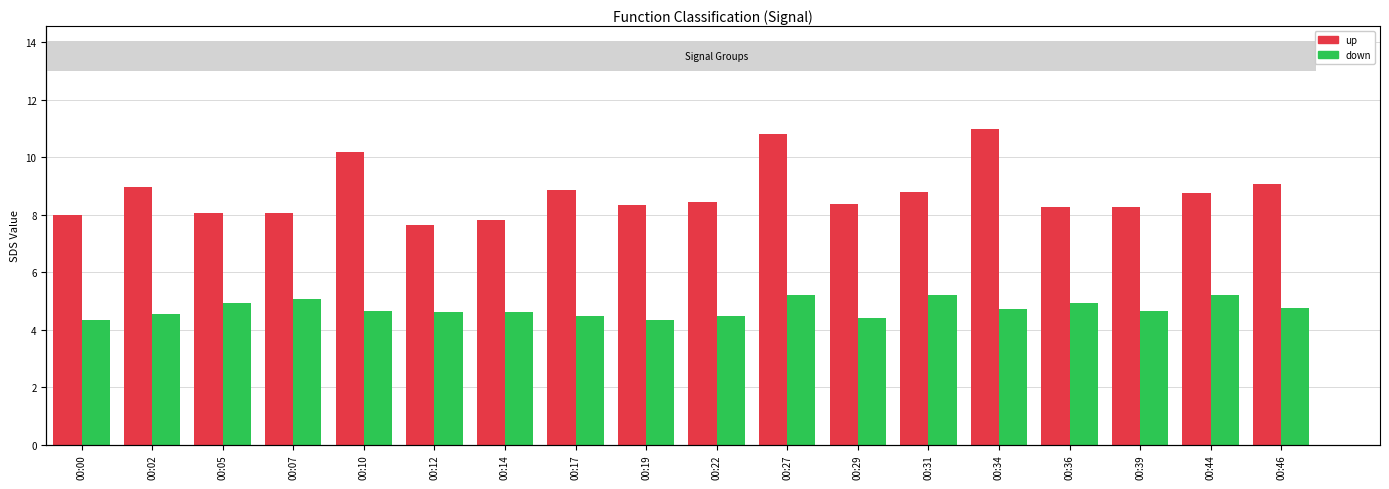

What is the total value across all series at 00:00?

12.3